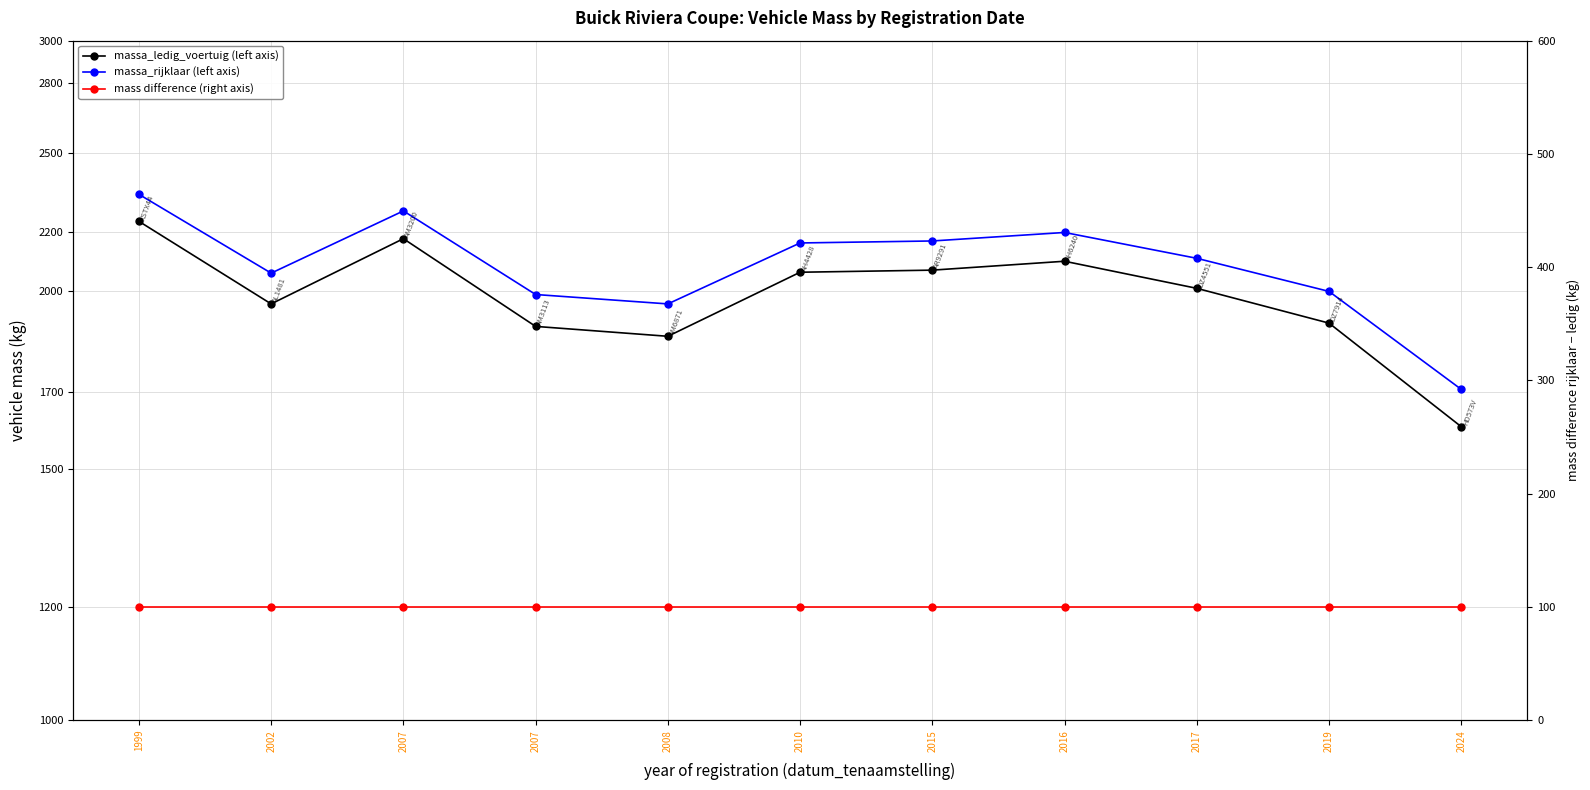

What is the difference between the maximum and minimum values in the massa_rijklaar (left axis) series?

633